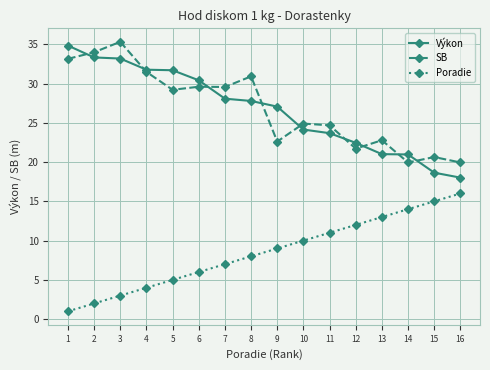

What is the smallest value displayed?

1.0